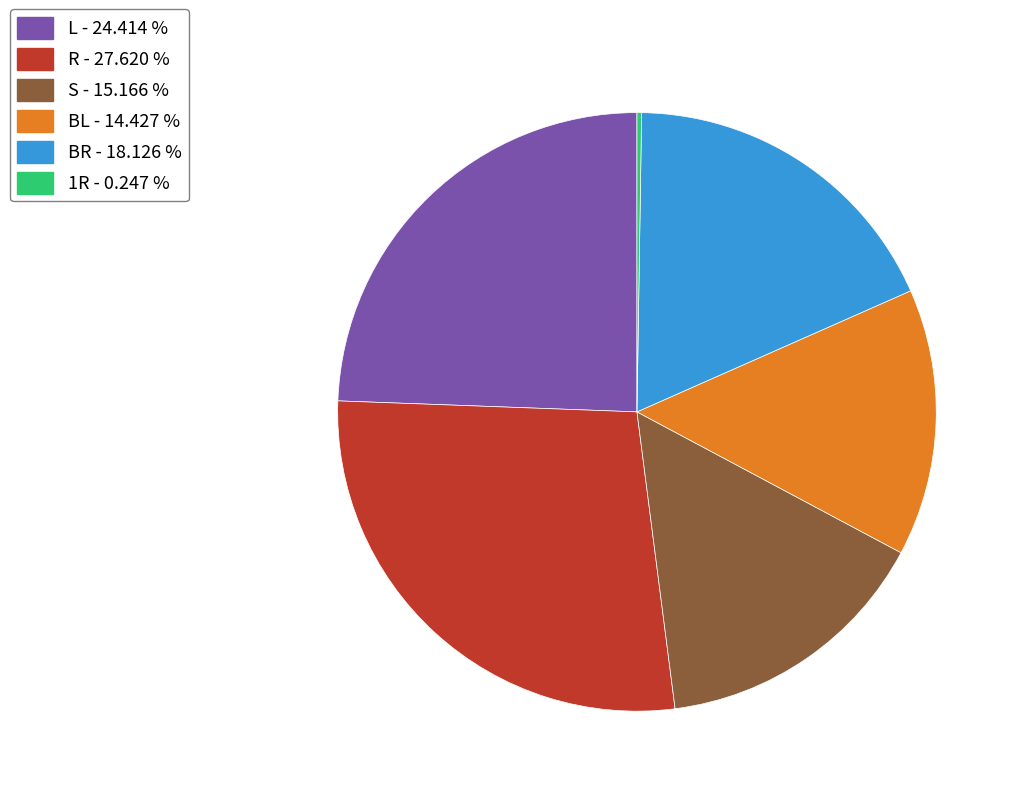

Do BL - 14.427 % and BR - 18.126 % together represent more than half of the pie?

No